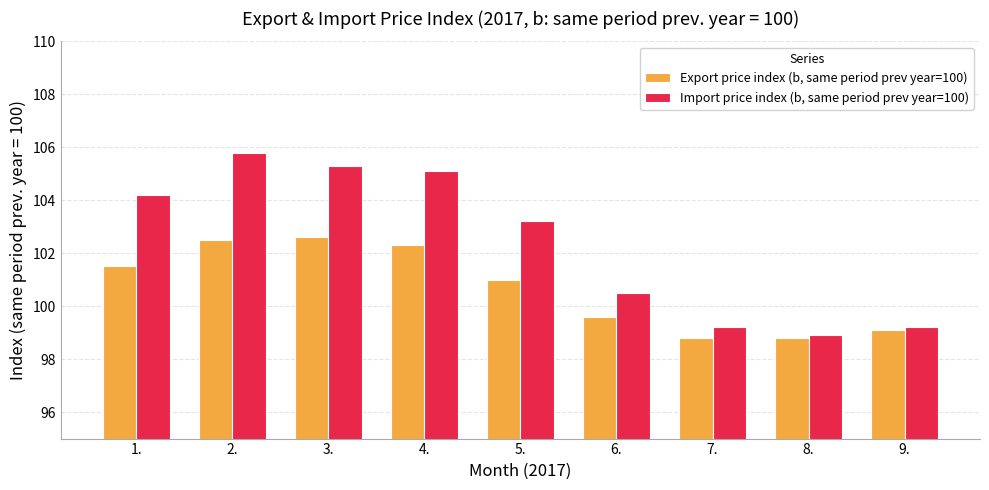

How many data points does each series have?

9